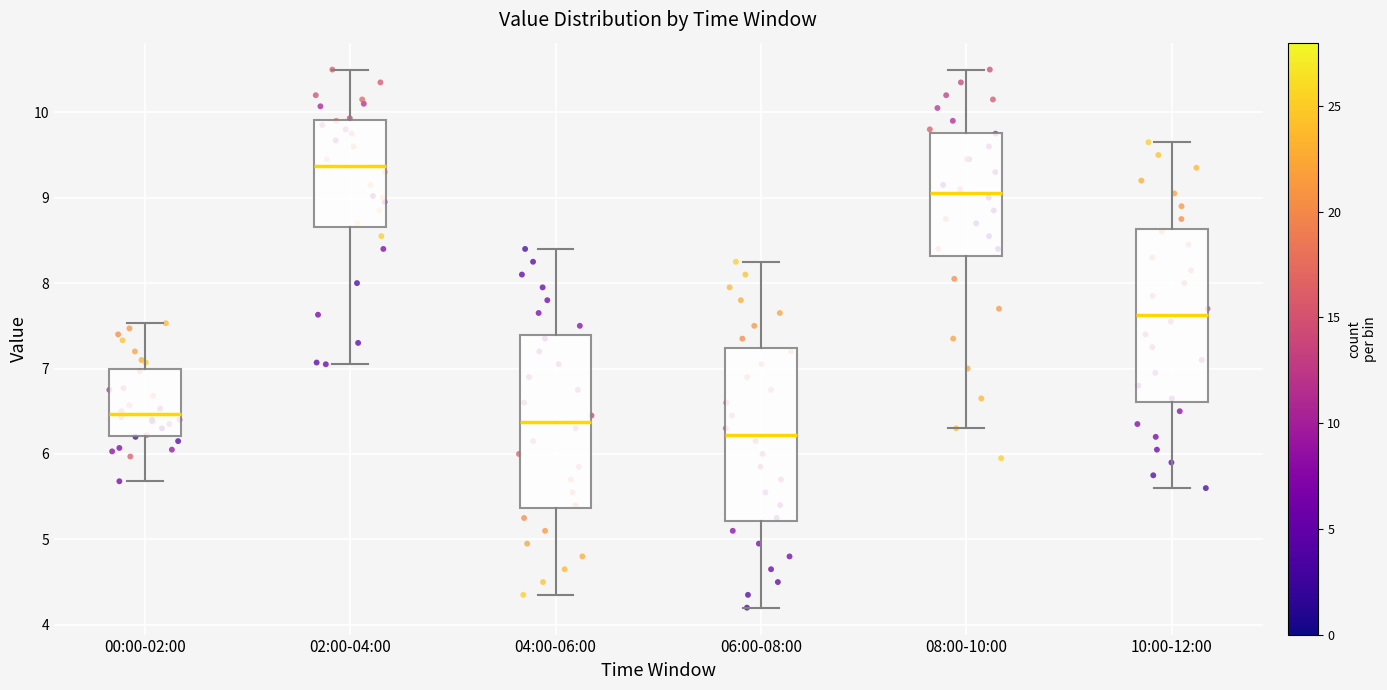

Where does the median line of the box for 00:00-02:00 sit on the y-axis? The values are not printed on the chart, so give them approximately, as read against the axis.

6.5